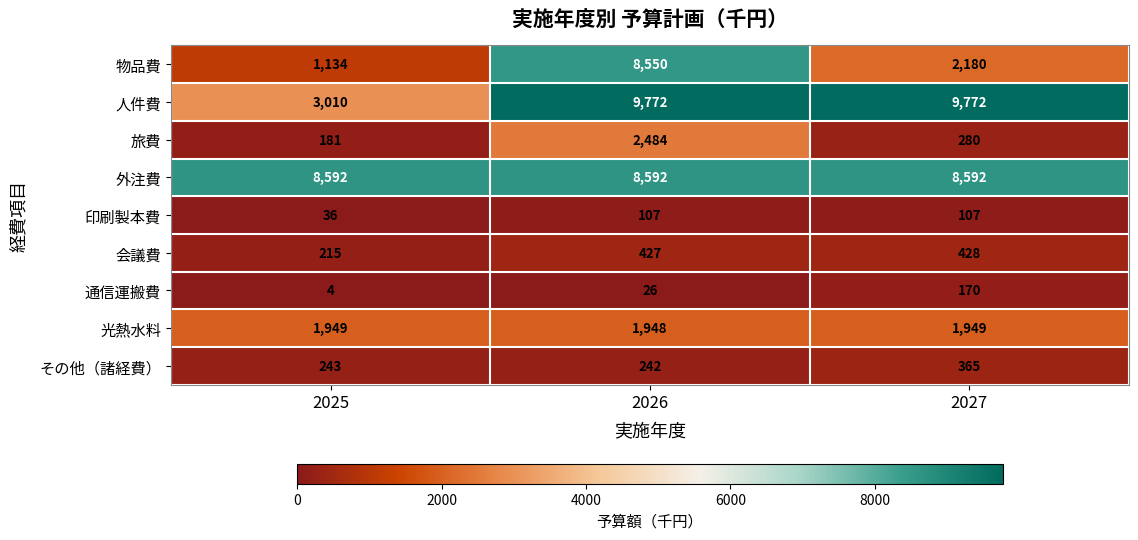

What is the difference between the 通信運搬費 values at 2025 and 2026?

22